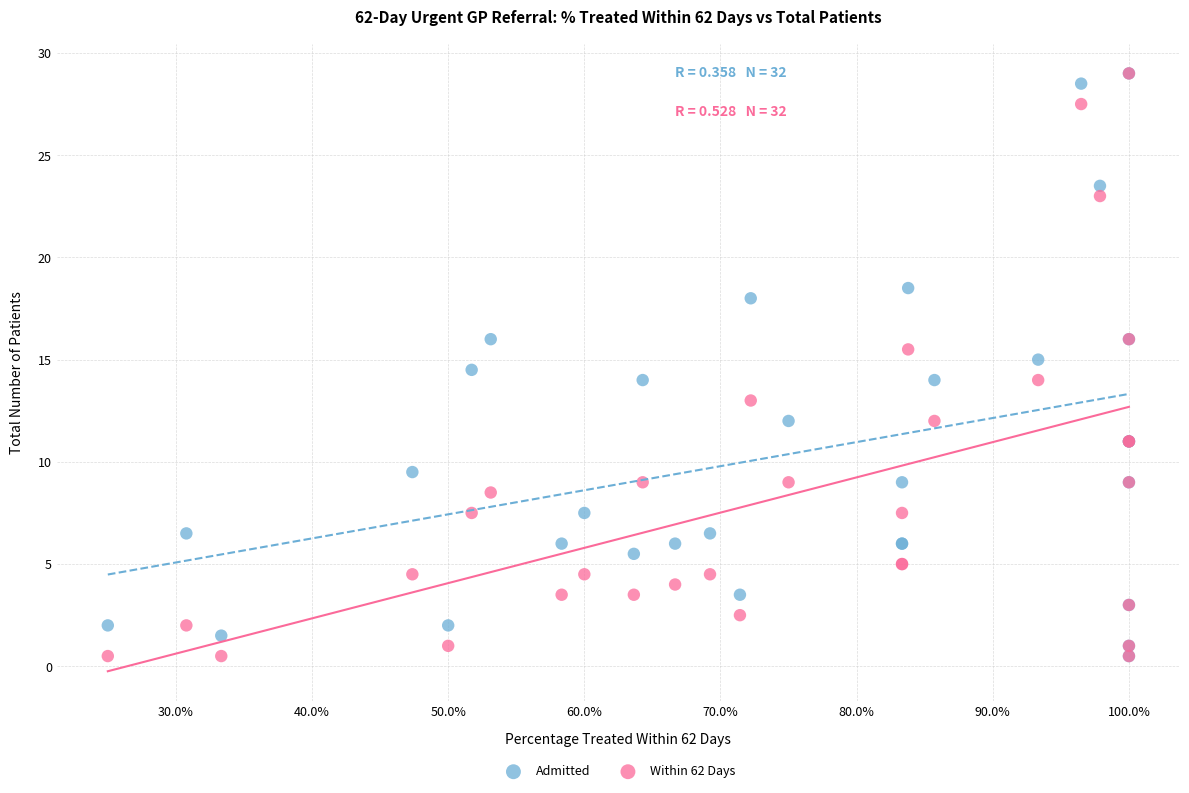

What are all the series names shown in the legend?

Admitted, Within 62 Days